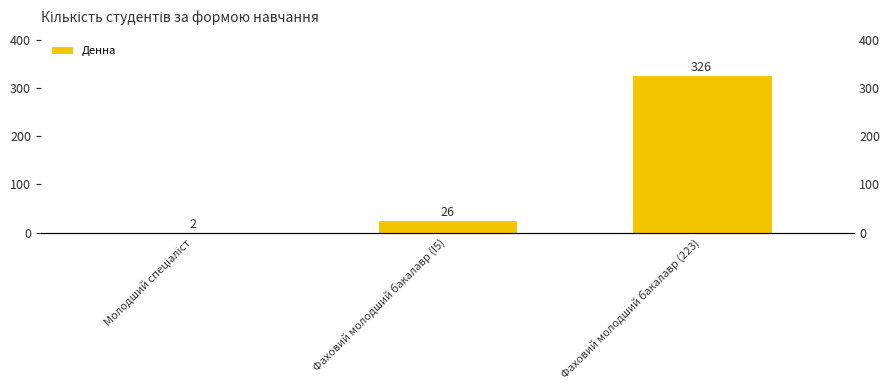

Reading left to right, what are all the values shown in this chart?

Молодший спеціаліст=2	Фаховий молодший бакалавр (I5)=26	Фаховий молодший бакалавр (223)=326